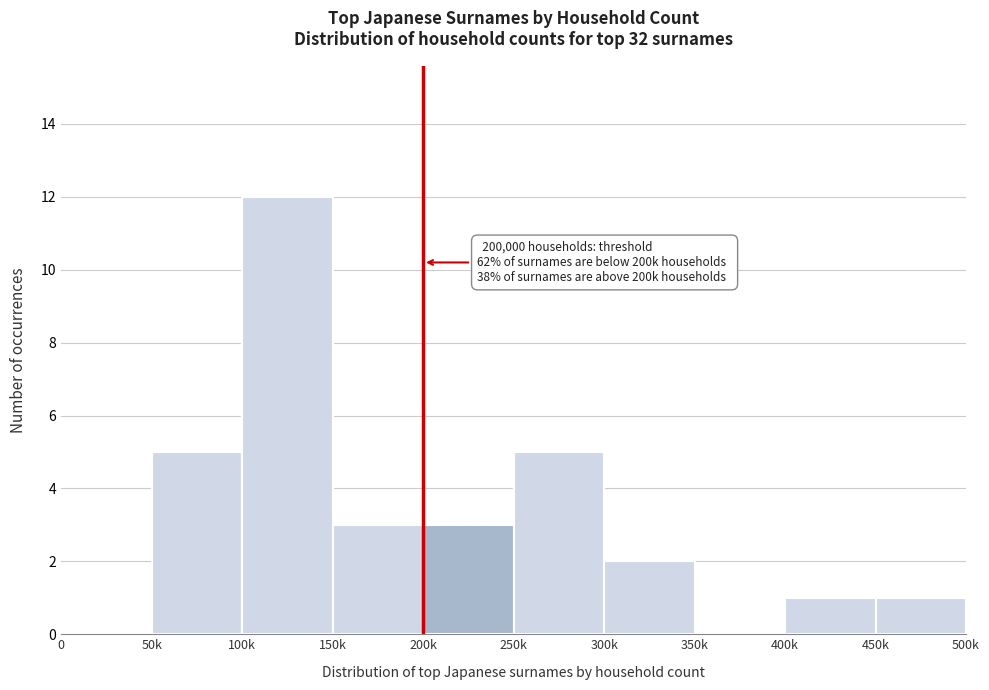

Reading right to left, transcribe all the data shown in this chart.

450k=1	400k=1	350k=0	300k=2	250k=5	200k=3	150k=3	100k=12	50k=5	0=0